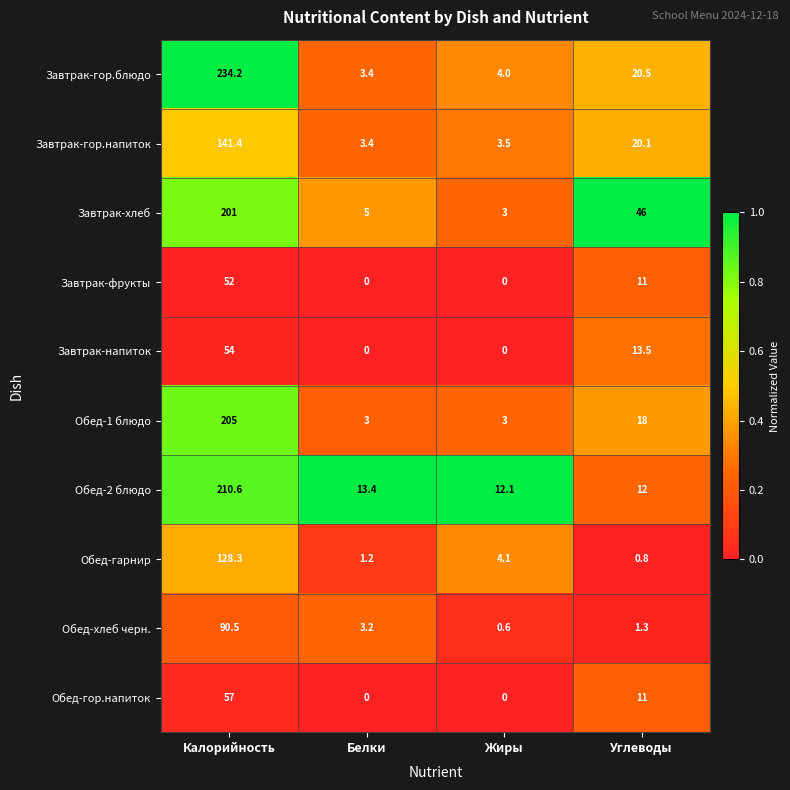

Between Калорийность and Белки, which series saw the biggest shift?

Завтрак-гор.блюдо